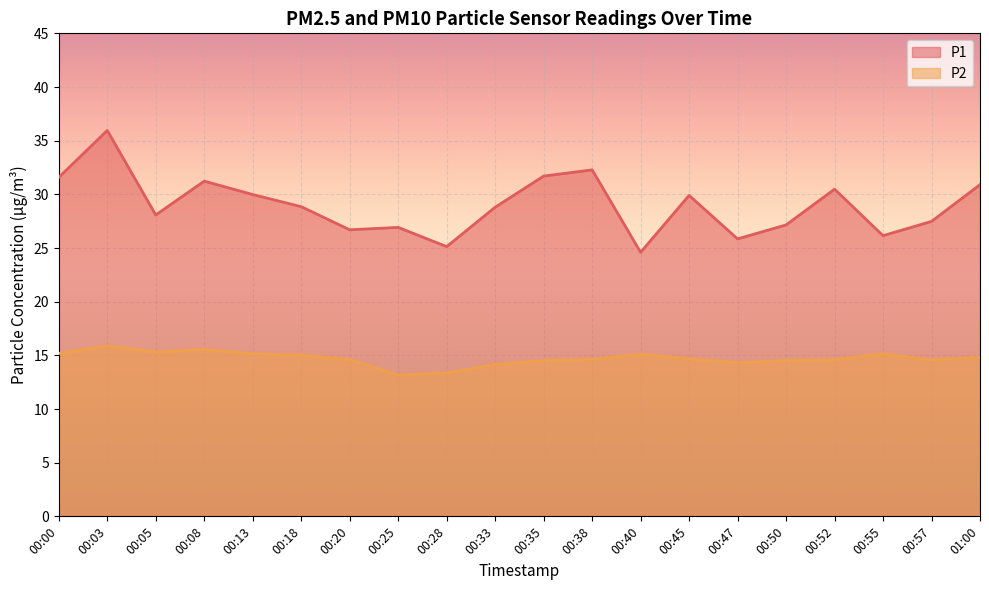

Does the chart display data point markers on the line(s)?

No